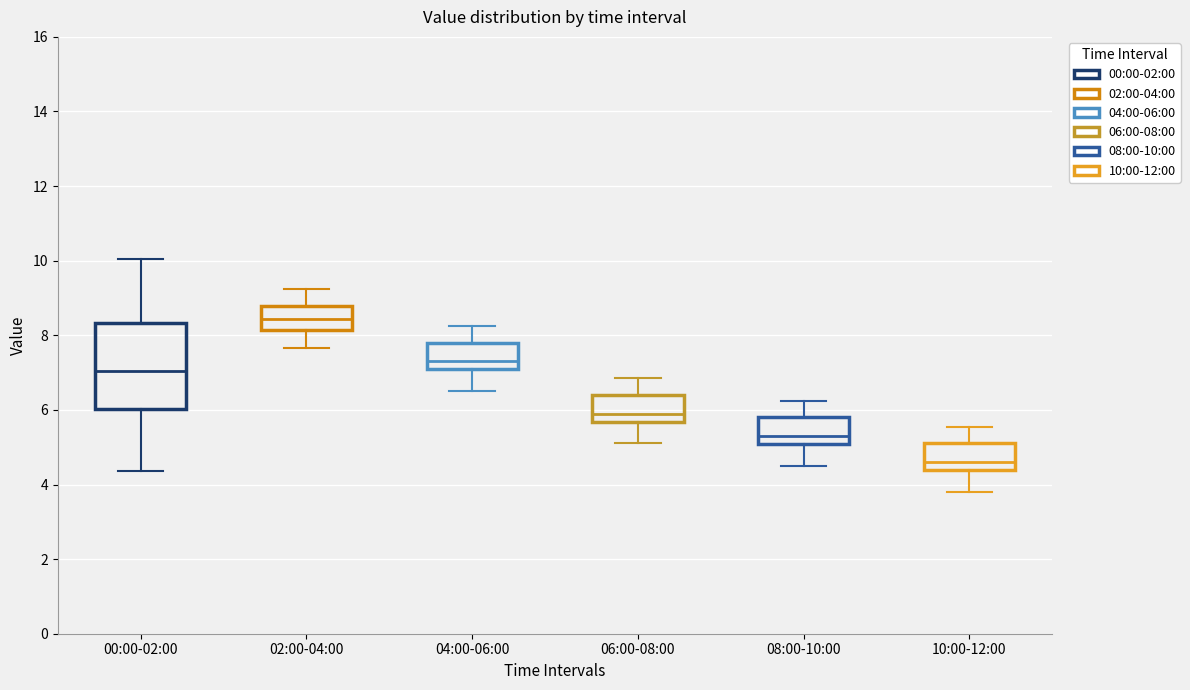

Where does the median line of the box for 02:00-04:00 sit on the y-axis? The values are not printed on the chart, so give them approximately, as read against the axis.

8.4